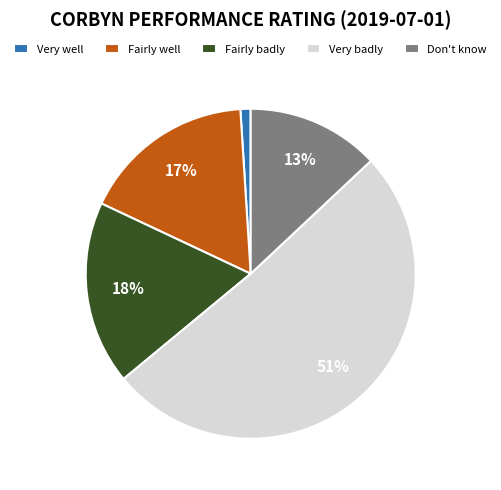

To the nearest percent, what percentage of the pie is Fairly well?

17%